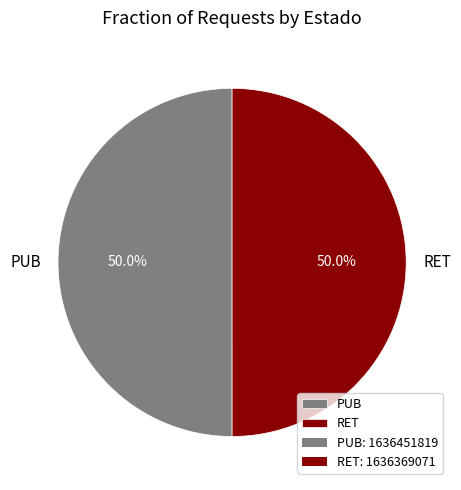

What is the ratio of the value at RET to the value at PUB?

1.0